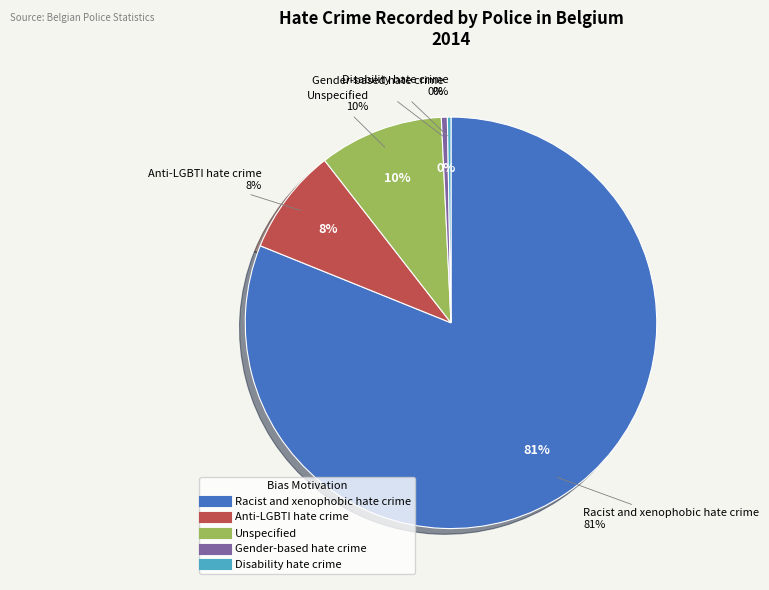

What percentage is the Unspecified slice, to the nearest percent?

10%